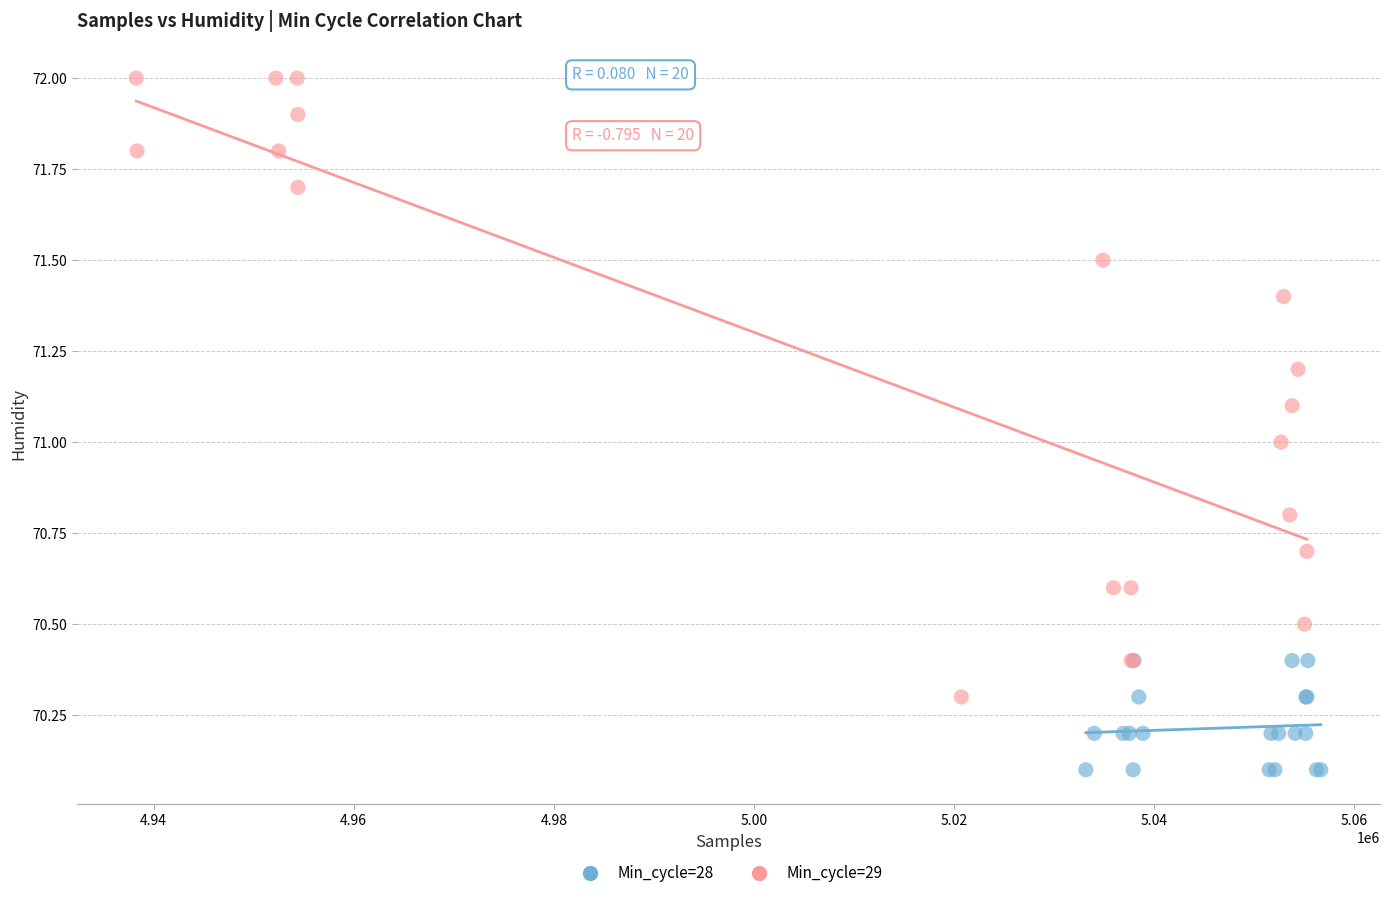

Which series has the largest Y range (max minus min)?

Min_cycle=29